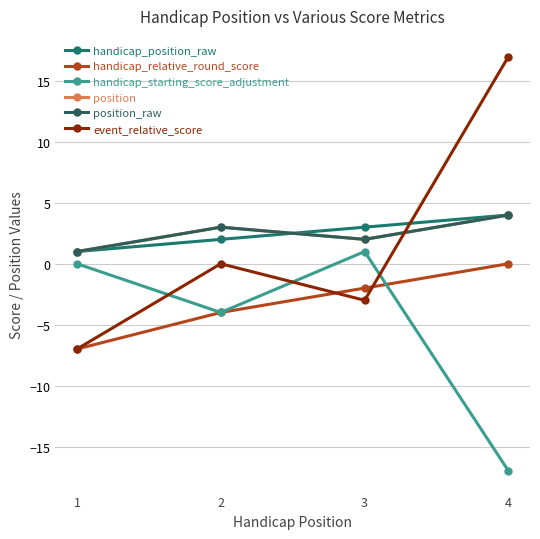

What is the difference between the highest and lowest values at 3?

6